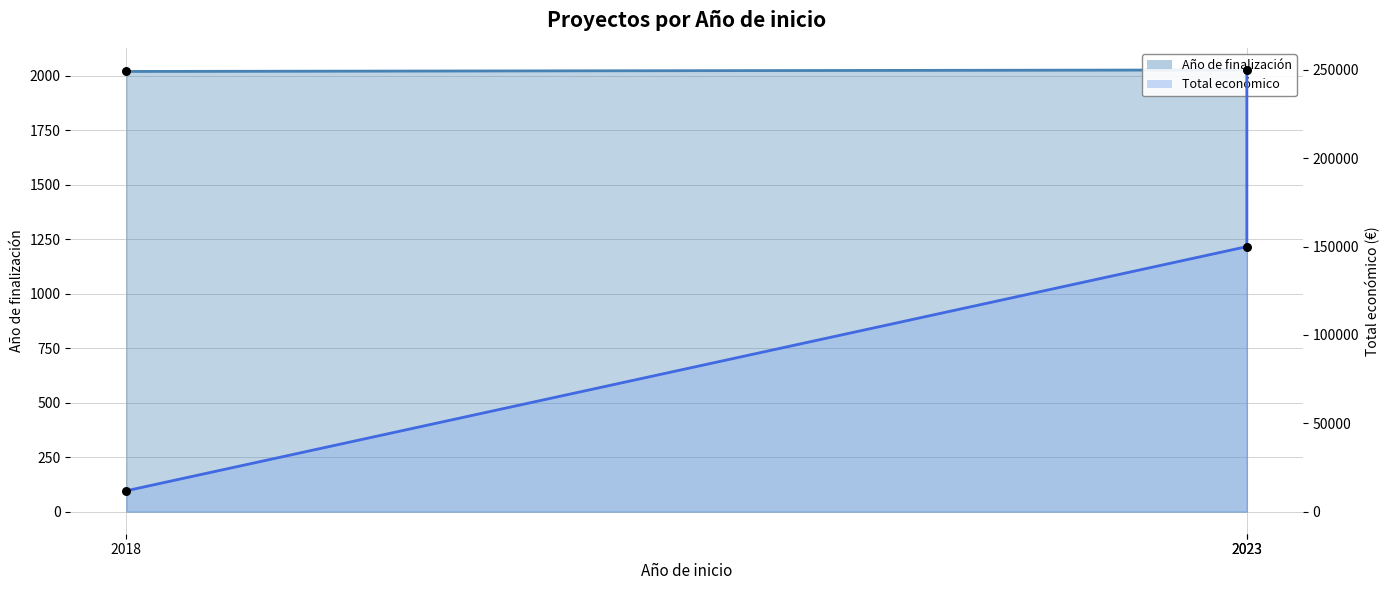

Is the value of Año de finalización (puntos) at 2023 greater than the value of Total económico (puntos) at 2018?

No